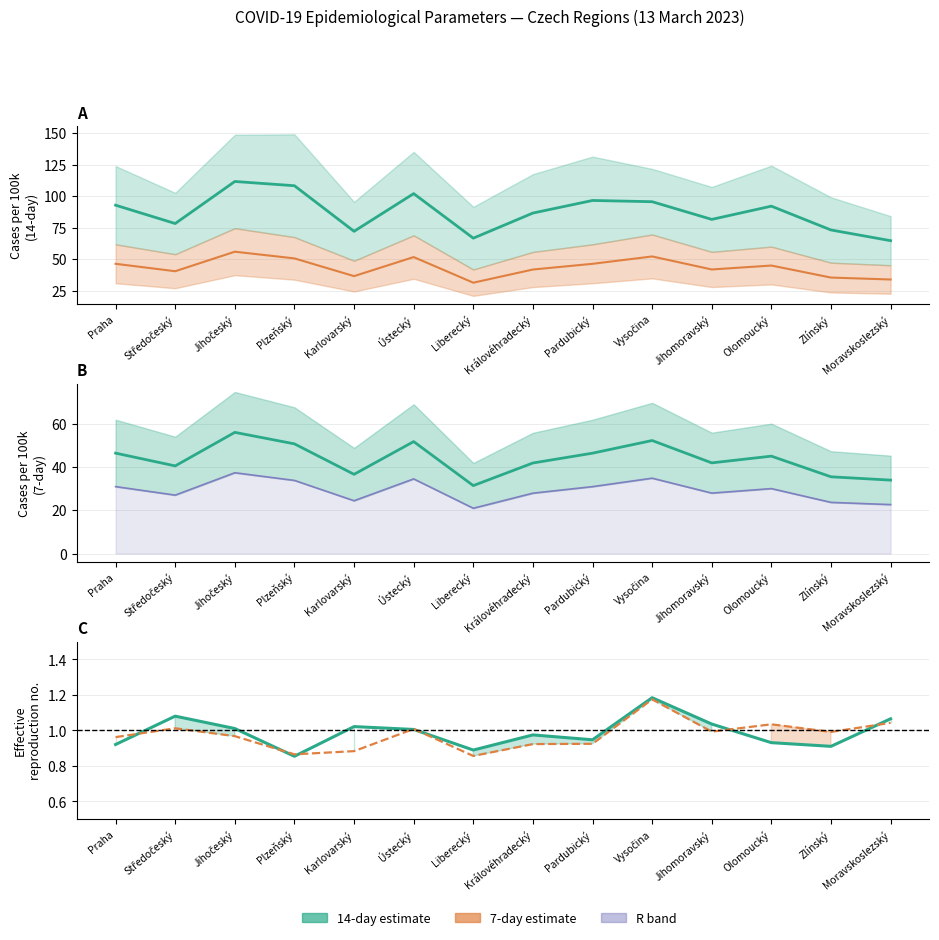

What is the spread (max minus min) of values at Moravskoslezský?

63.6